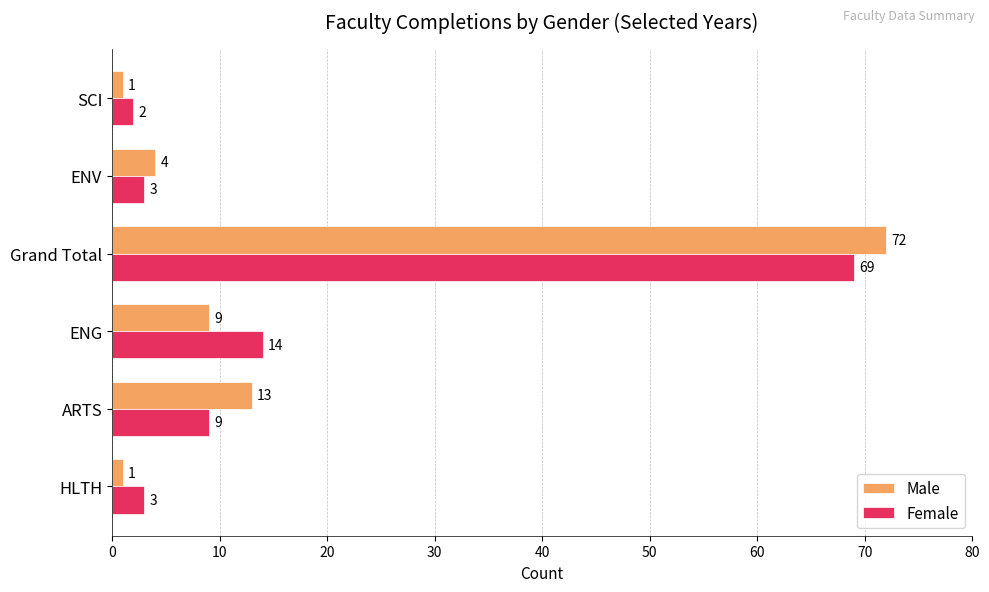

At which category is the sum across all series the highest?

Grand Total